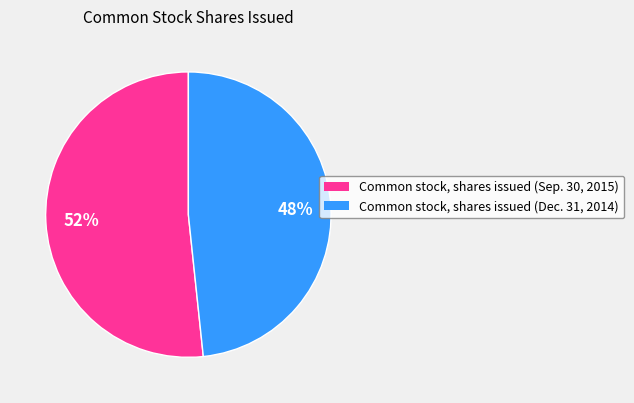

Is it true that Common stock, shares issued (Sep. 30, 2015) is 52% of the pie?

True